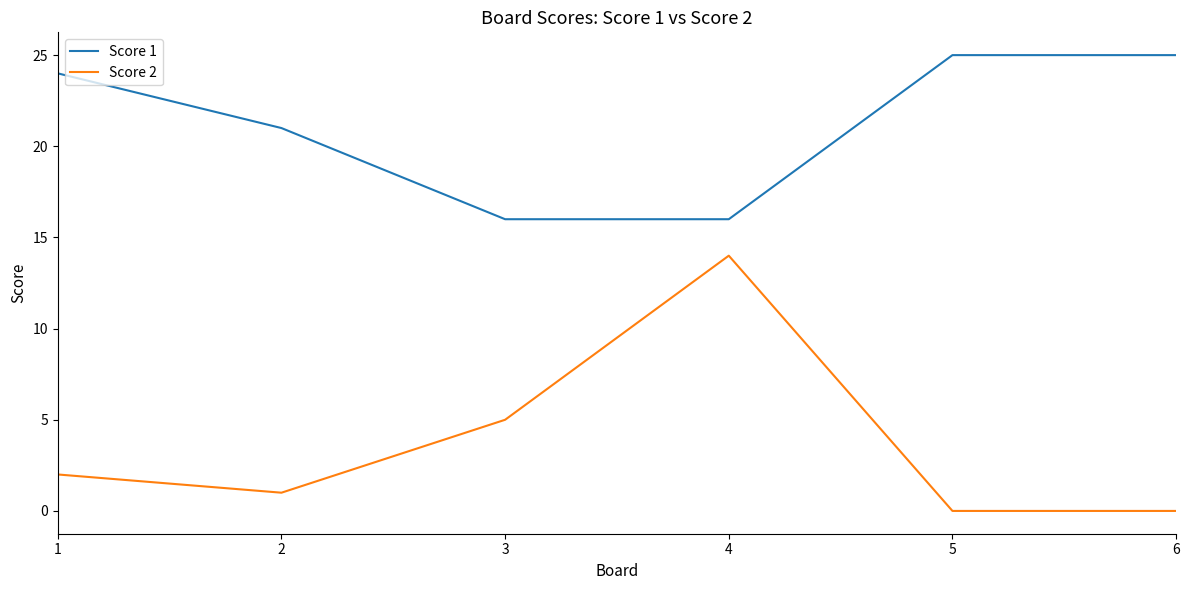

What is the total value across all series at 5?

25